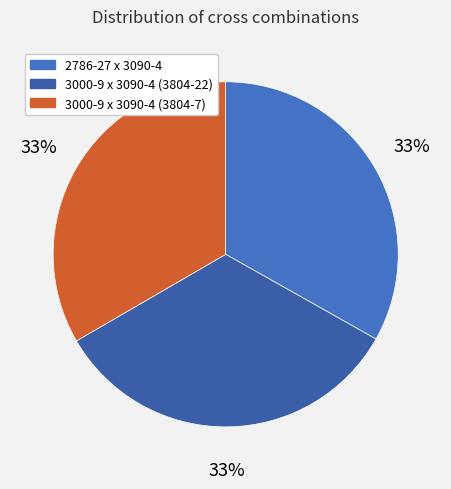

Which slice is the largest?

3000-9 x 3090-4 (3804-22)